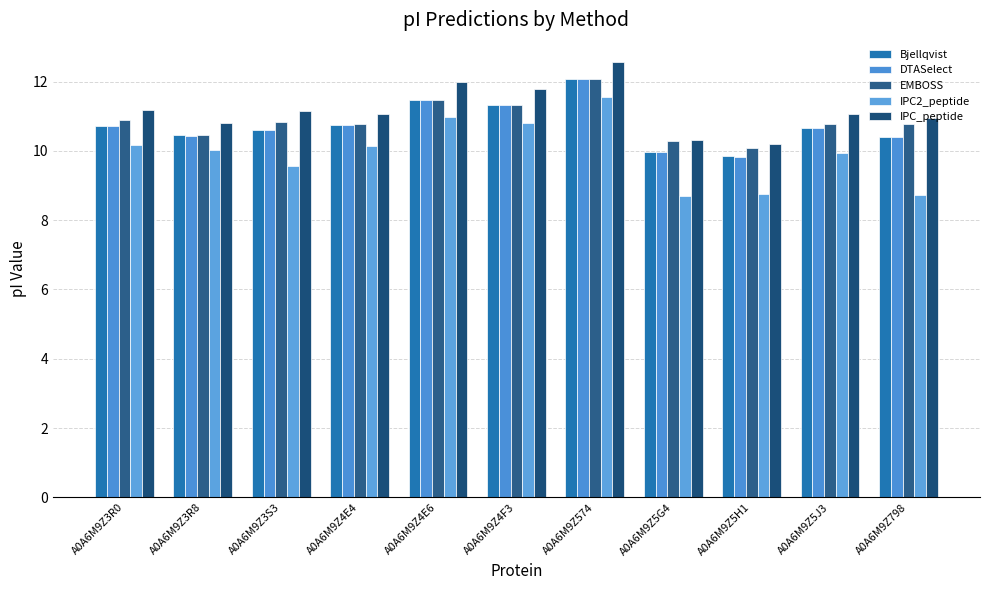

What is the label of the 3rd bar from the right?

A0A6M9Z5H1